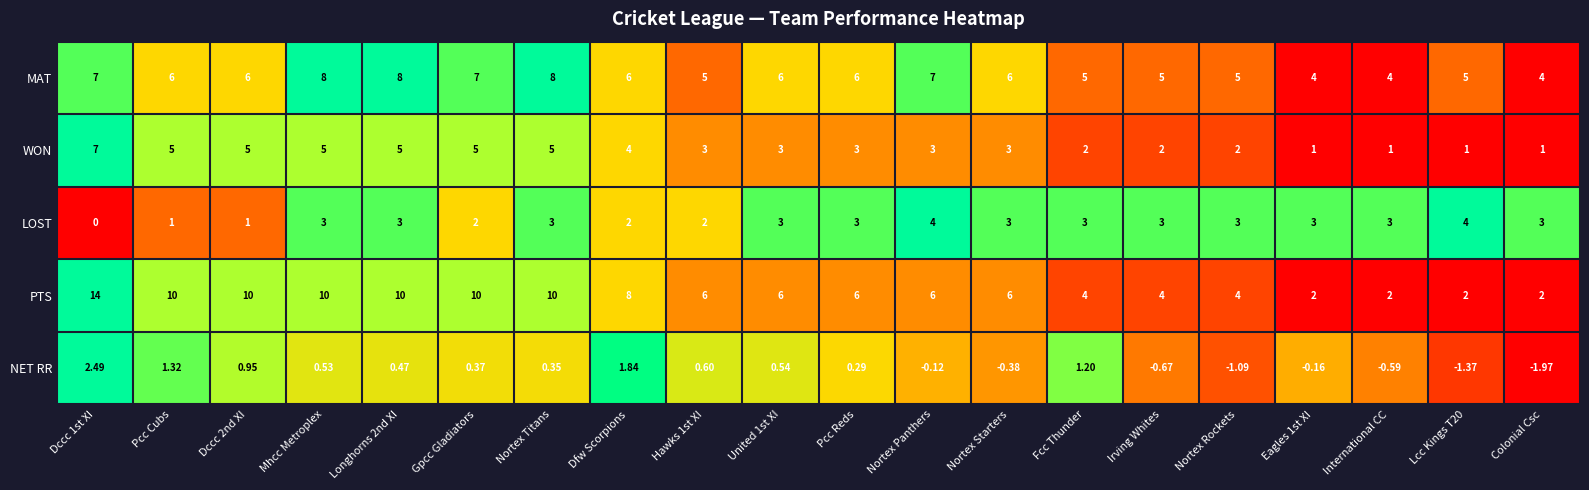

Which series has the widest spread of values?

PTS